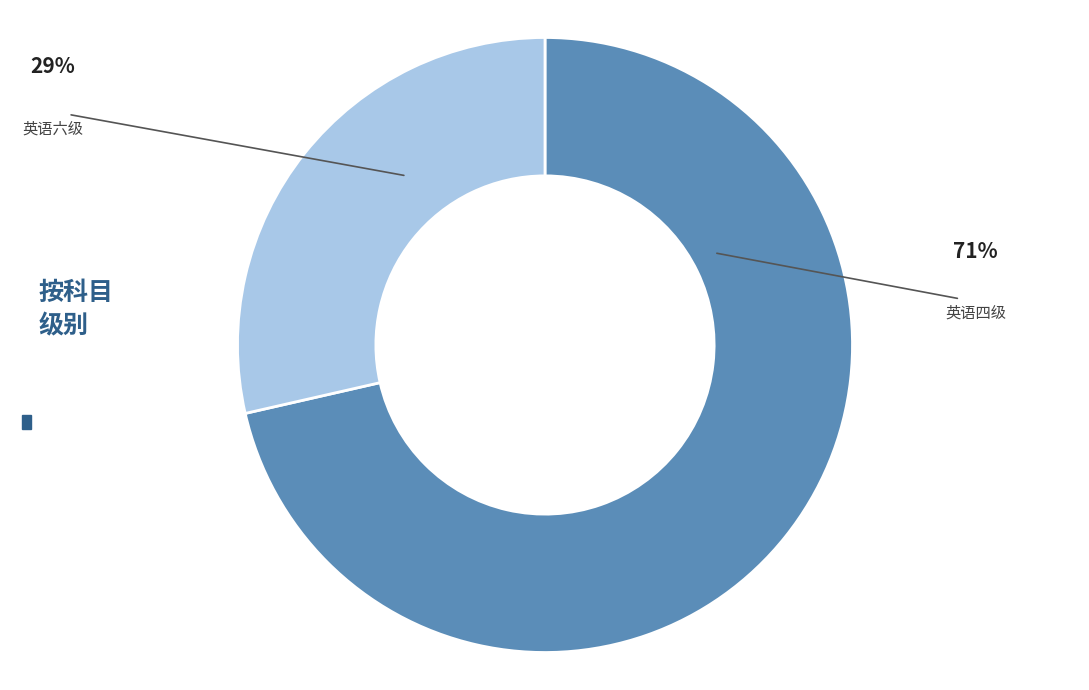

Is it true that 英语六级 is 34% of the pie?

False